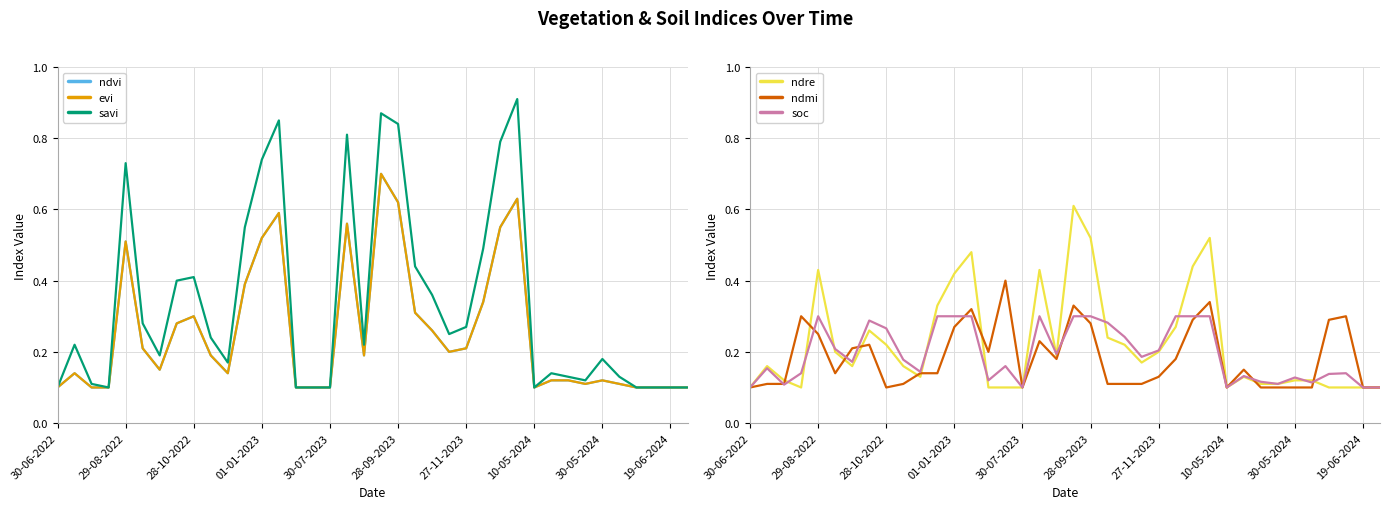

True or false: savi has a value of 0.6 at 11.

True